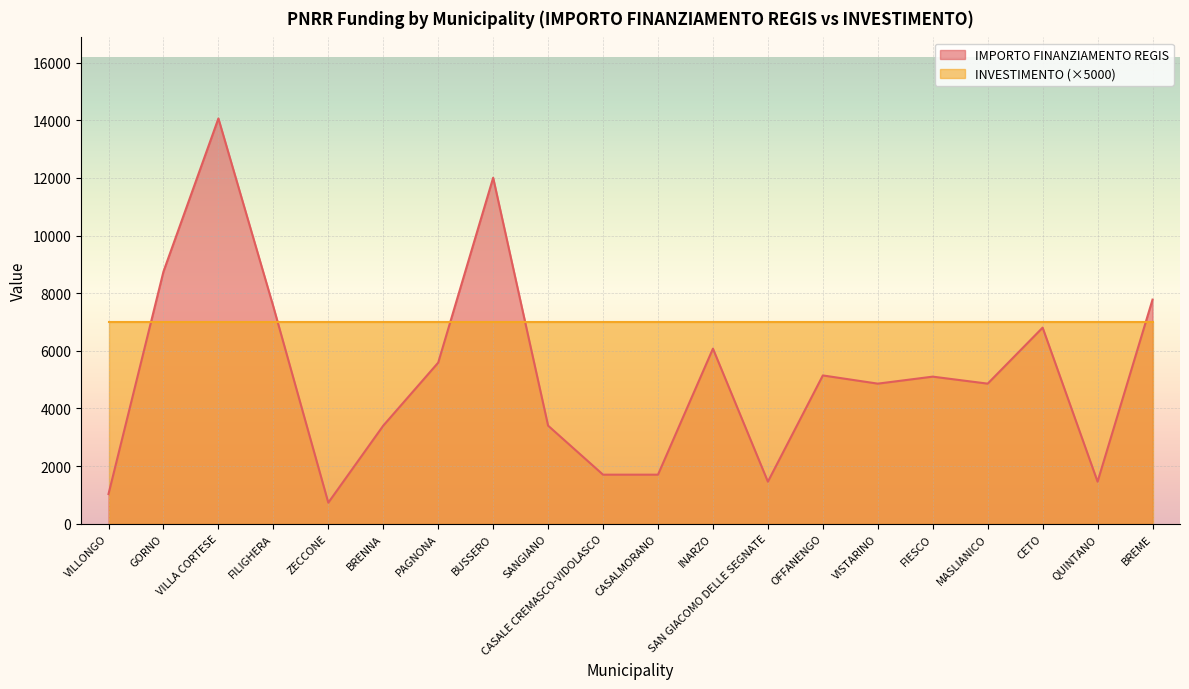

Rank the categories by value from lowest to highest.

ZECCONE, VILLONGO, SAN GIACOMO DELLE SEGNATE, QUINTANO, CASALE CREMASCO-VIDOLASCO, CASALMORANO, BRENNA, SANGIANO, VISTARINO, MASLIANICO, FIESCO, OFFANENGO, PAGNONA, INARZO, CETO, FILIGHERA, BREME, GORNO, BUSSERO, VILLA CORTESE